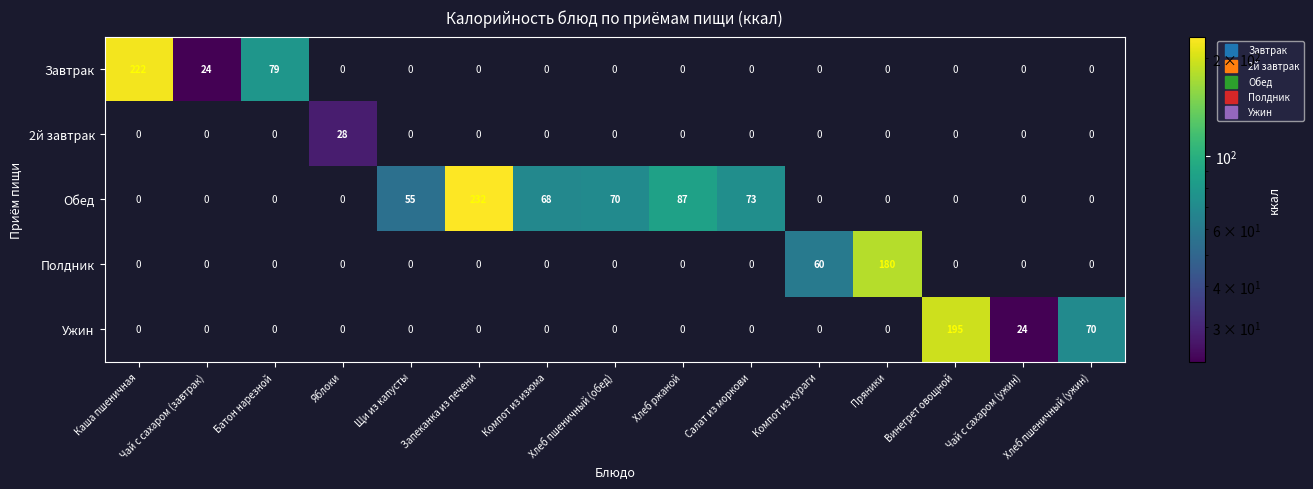

At which label does Обед reach its peak?

Запеканка из печени